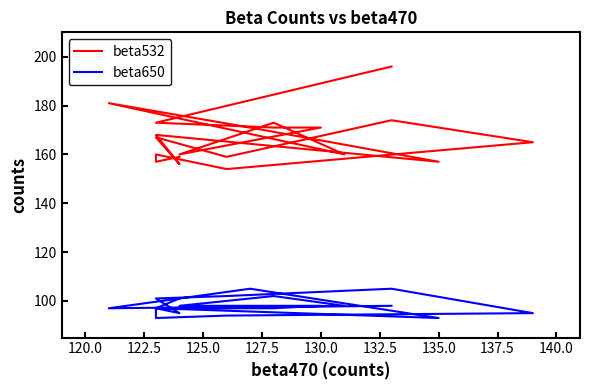

Which series has the largest total across all categories?

beta532